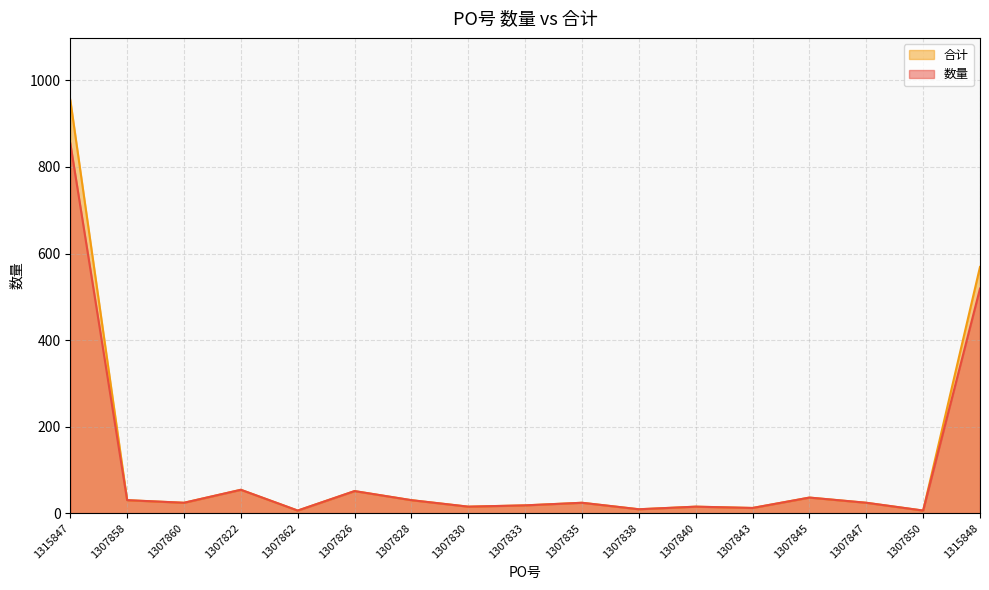

True or false: 合计 and 数量 cross at least once.

False